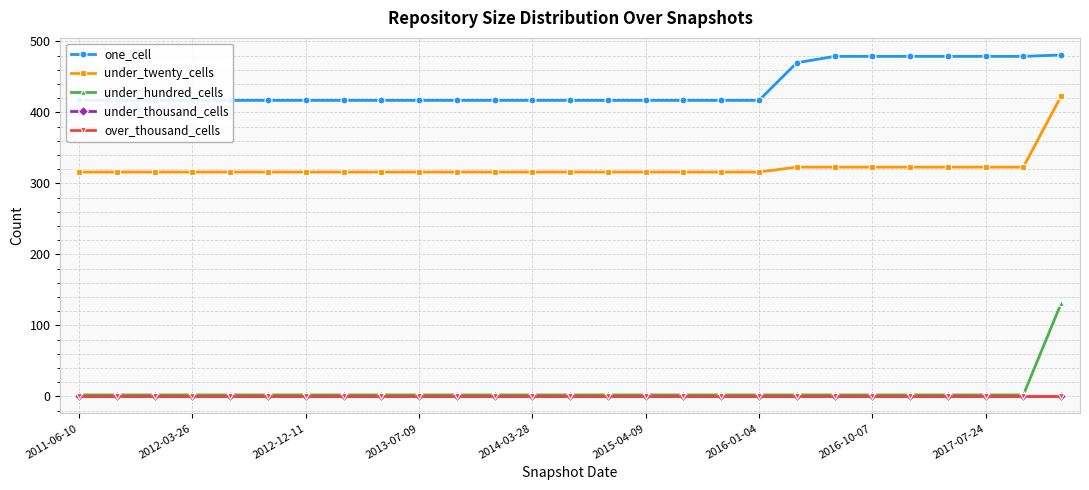

The value of under_hundred_cells at 2014-03-28 is 2. True or false?

True